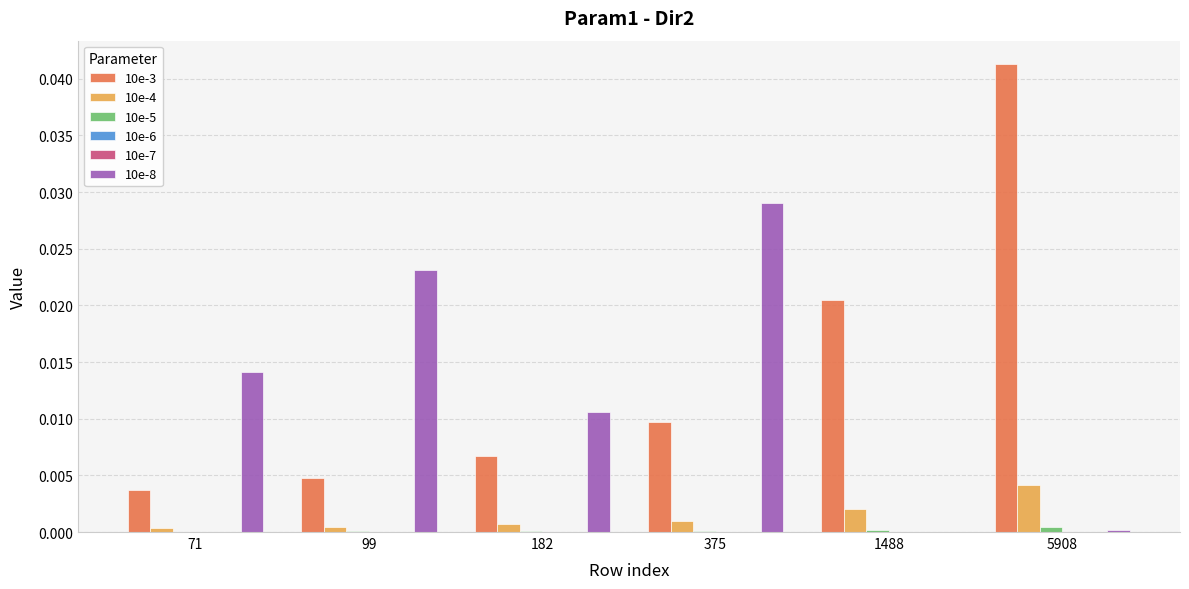

How many groups of bars are there?

6